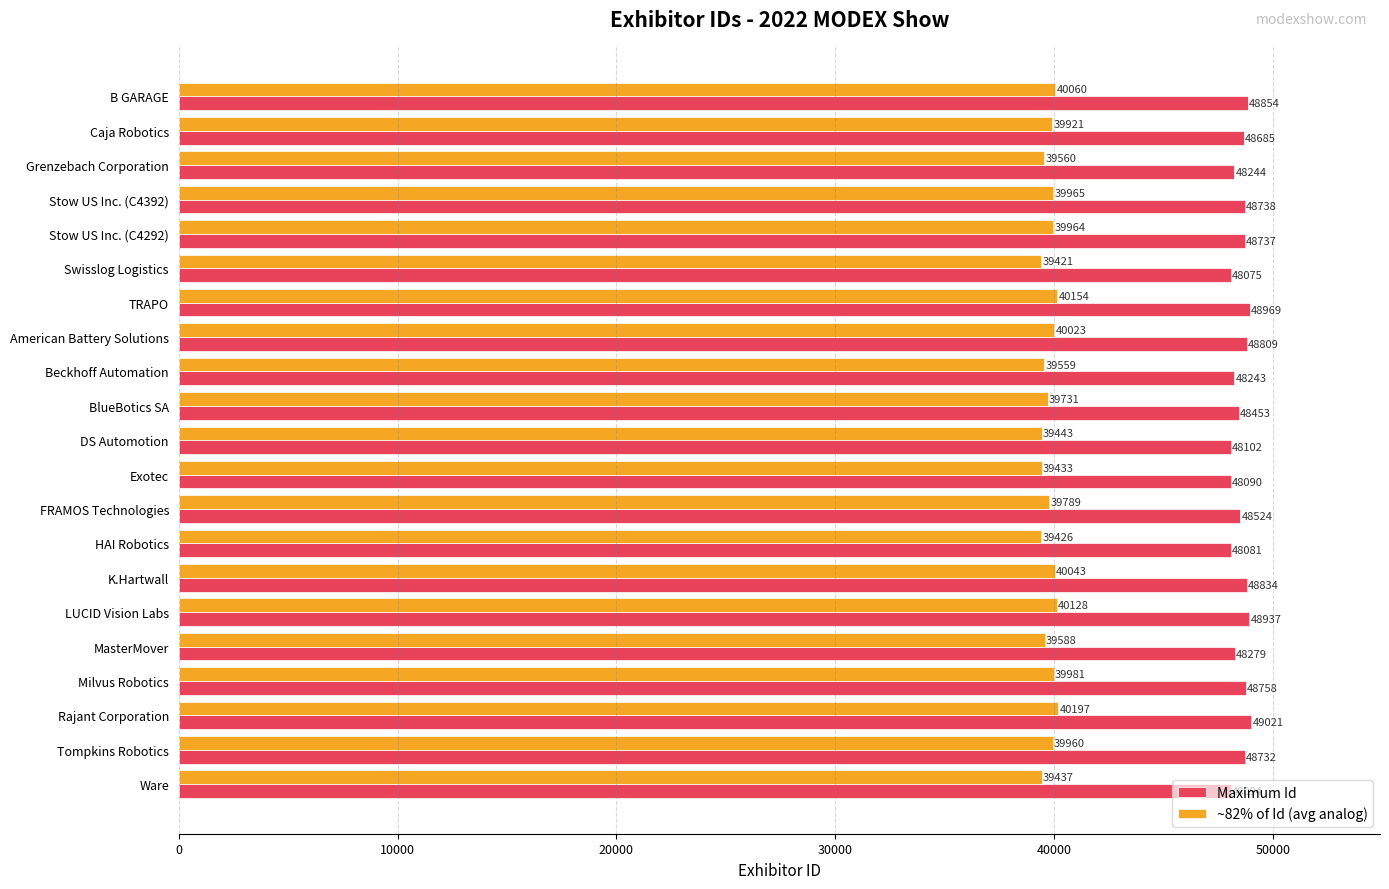

Rank the series by their maximum value, from highest to lowest.

Maximum Id, ~82% of Id (avg analog)